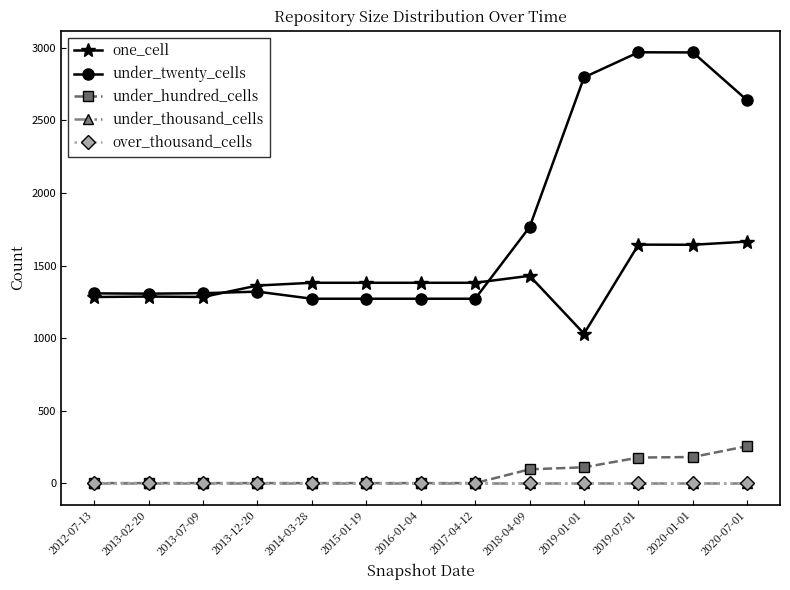

What is the sum of all under_hundred_cells values?

815